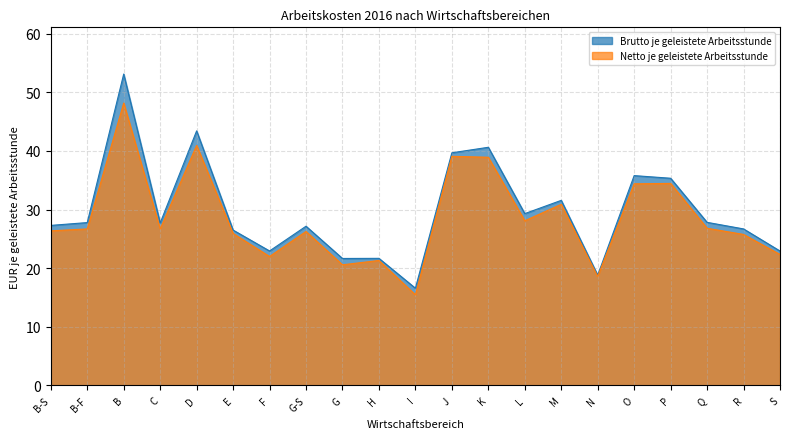

True or false: Netto je geleistete Arbeitsstunde and Brutto je geleistete Arbeitsstunde intersect in this chart.

False